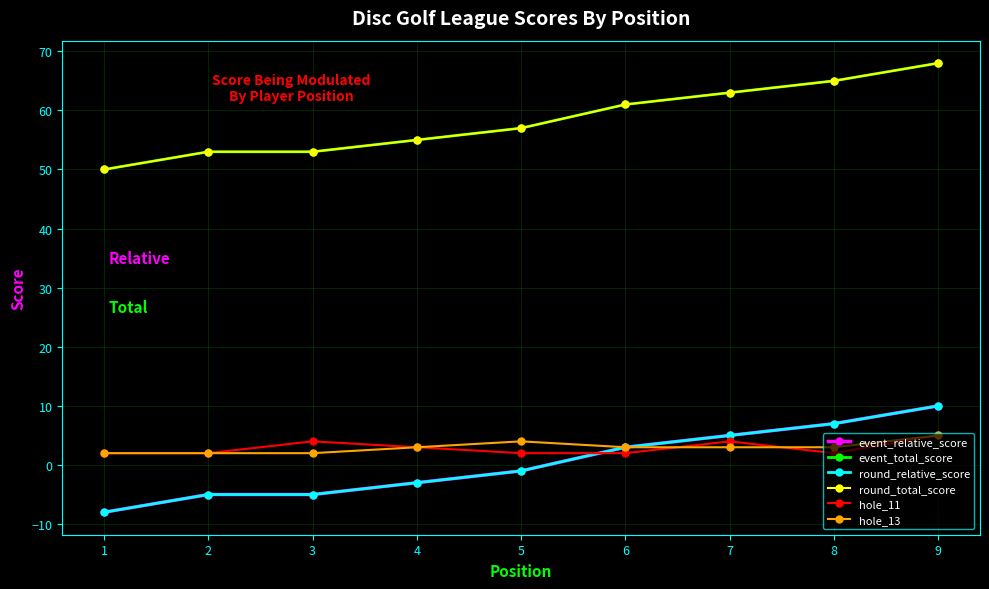

What are all the series names shown in the legend?

event_relative_score, event_total_score, round_relative_score, round_total_score, hole_11, hole_13